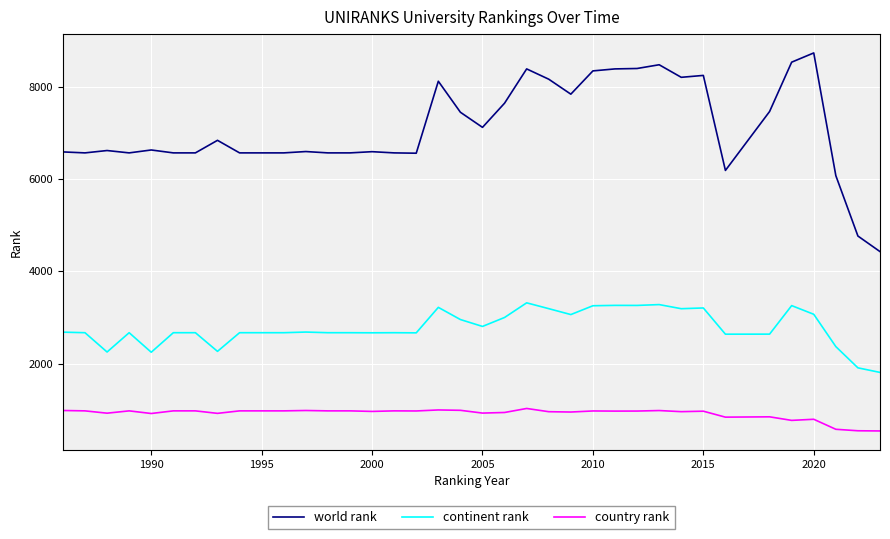

Which series has the largest total across all categories?

world rank